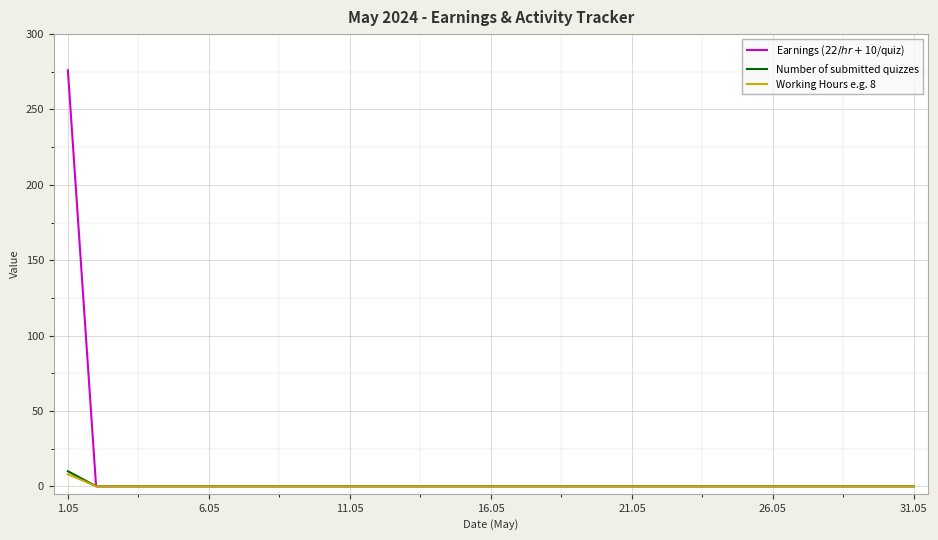

What is the greatest value displayed?

276